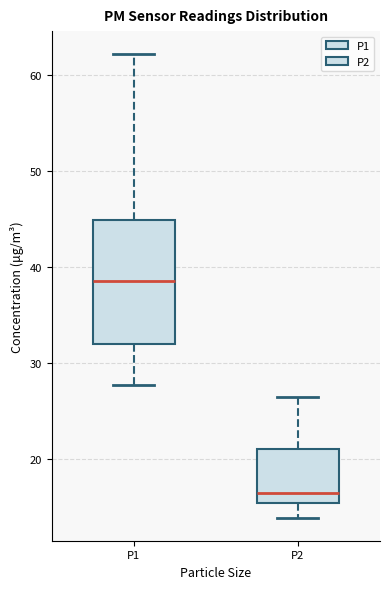

Reading left to right, read every box against the y-axis: the position of its median line, the range the box covers, and the ends of its whiskers. The values are not printed on the chart, so give them approximately, as read against the axis.

P1: median 39, box 32 to 45, whiskers 28 to 62
P2: median 16, box 15 to 21, whiskers 14 to 26